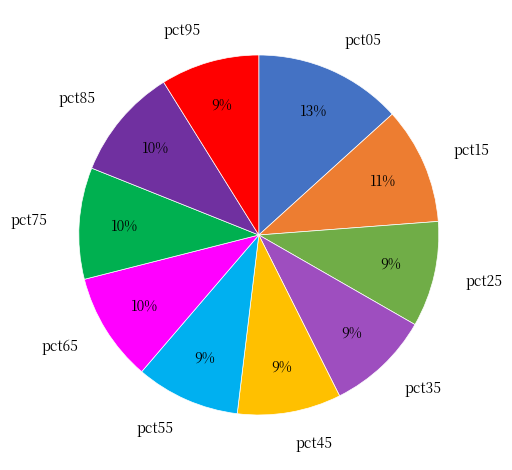

To the nearest percent, what percentage of the pie is pct55?

9%